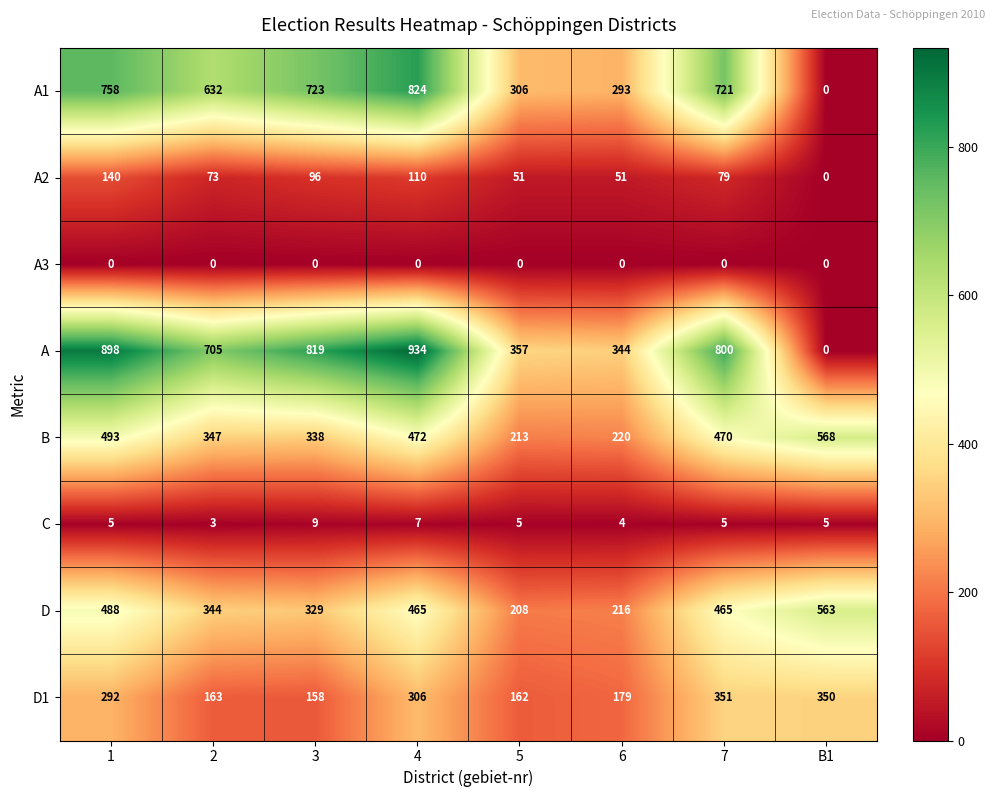

Which category has the highest value across all series?

4